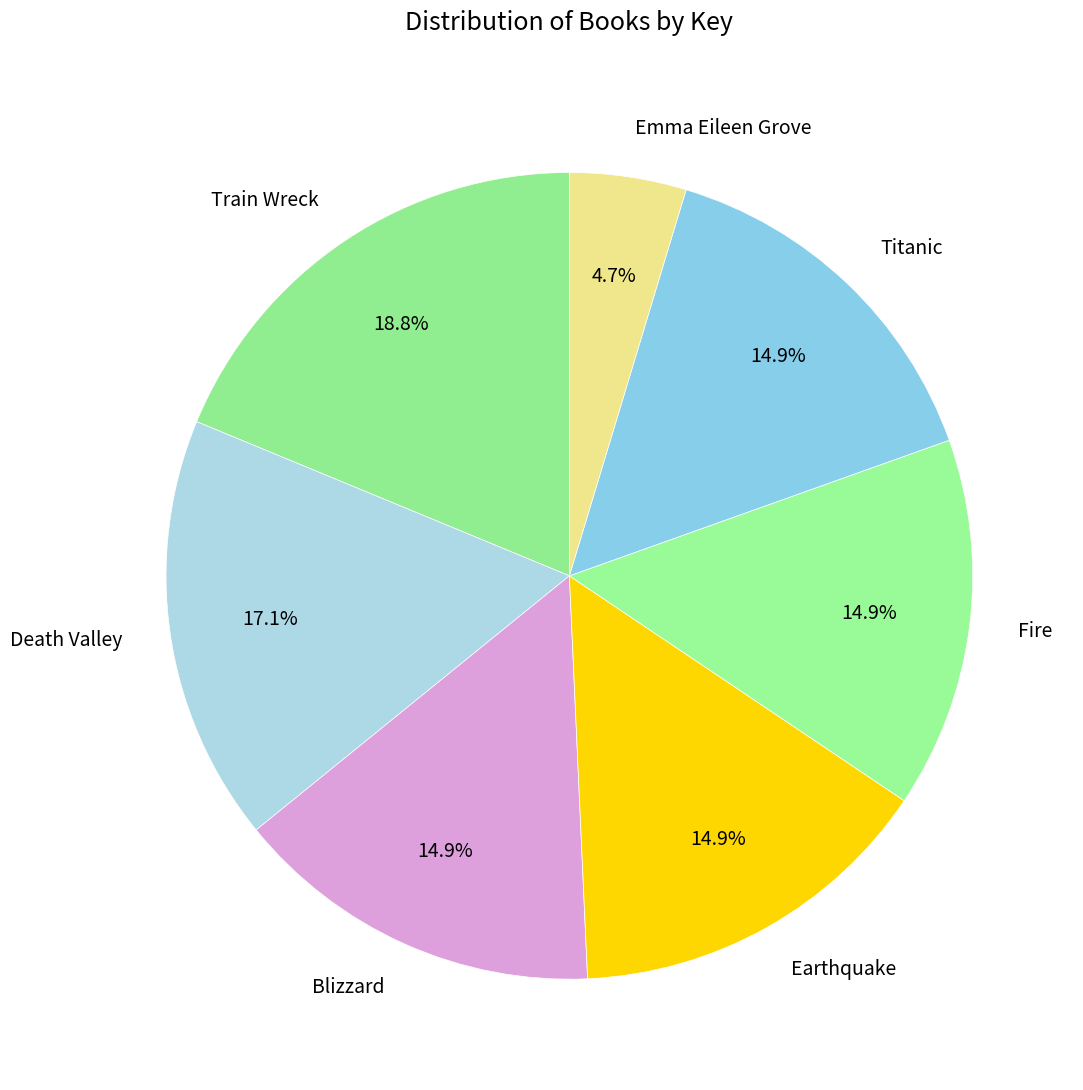

To the nearest percent, what portion does Train Wreck represent?

19%